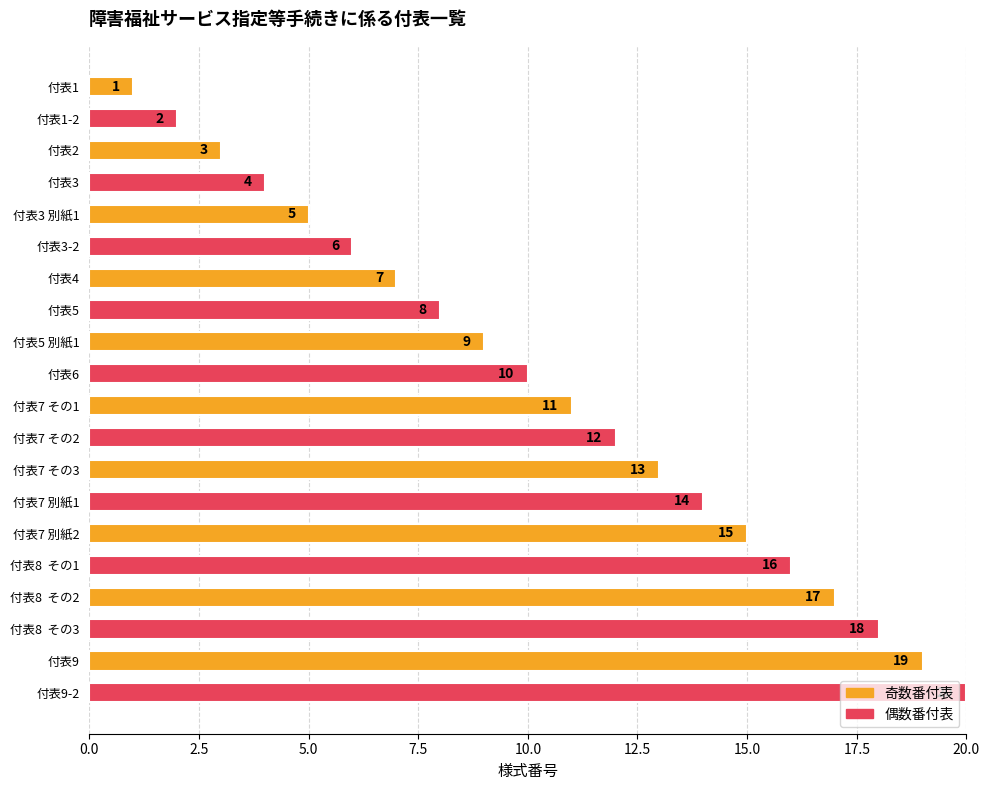

Between 付表1 and 付表5 別紙1, which is larger?

付表5 別紙1